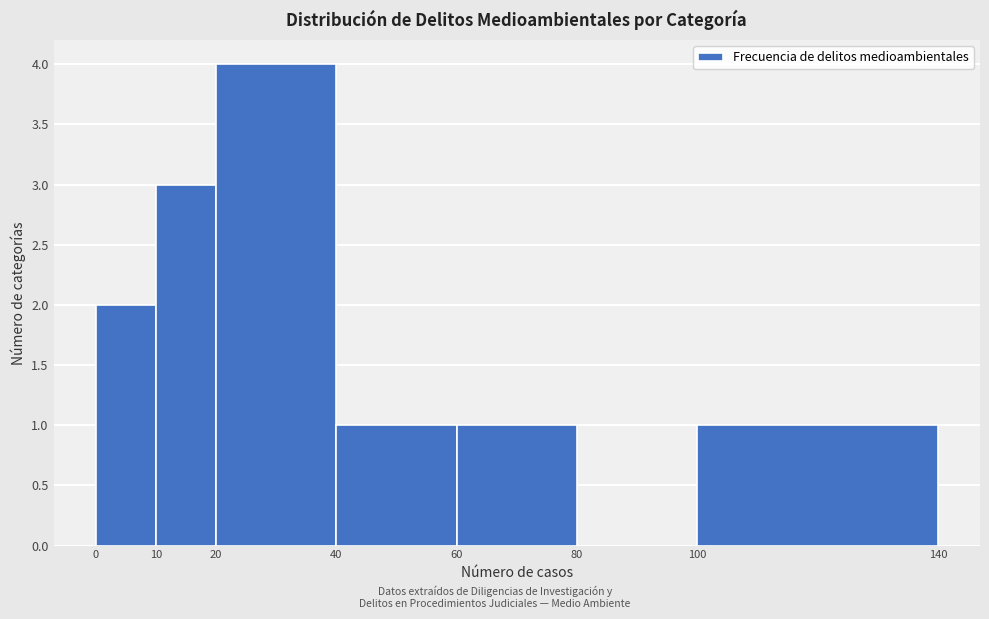

Reading left to right, transcribe this chart: for each bar, give the range it covers on the x-axis and its height. The values are not printed on the chart, so give them approximately, as read against the axis.

0 to 10: 2
10 to 20: 3
20 to 40: 4
40 to 60: 1
60 to 80: 1
80 to 100: 0
100 to 140: 1